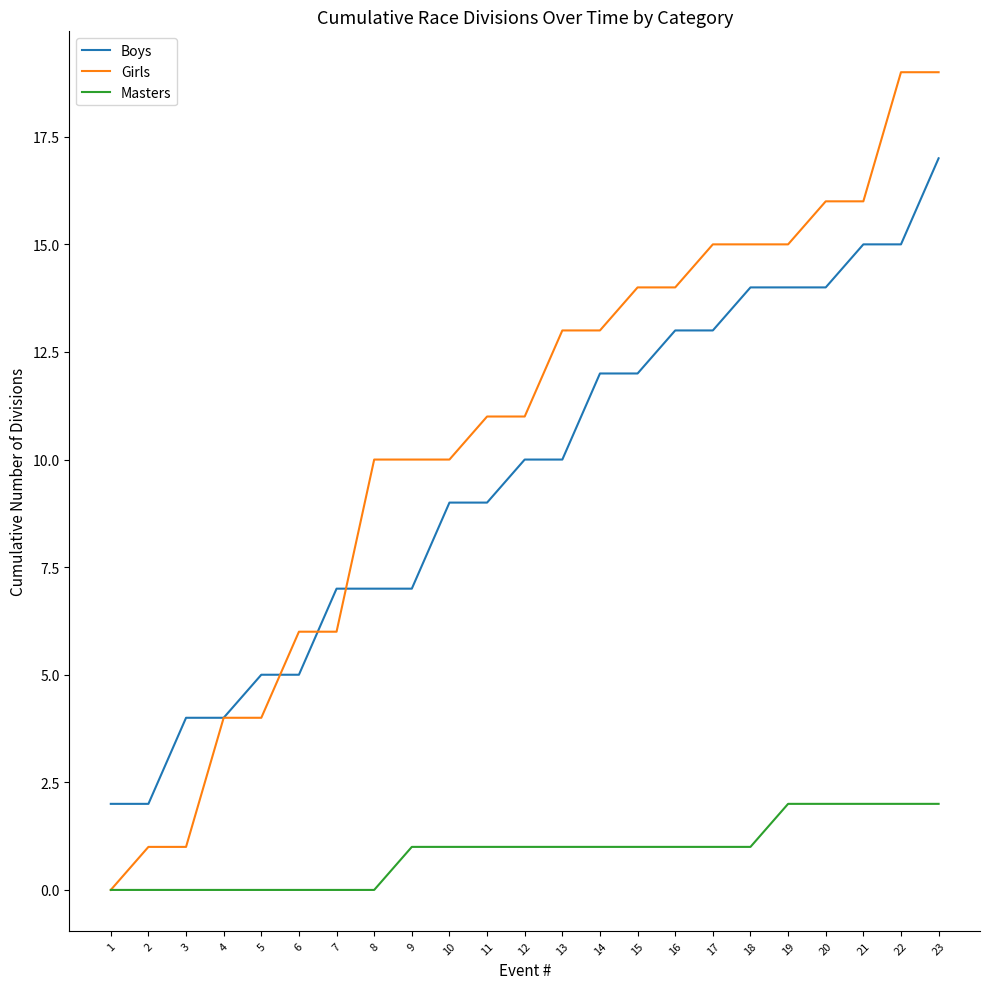

Between 3 and 6, which series saw the biggest shift?

Girls